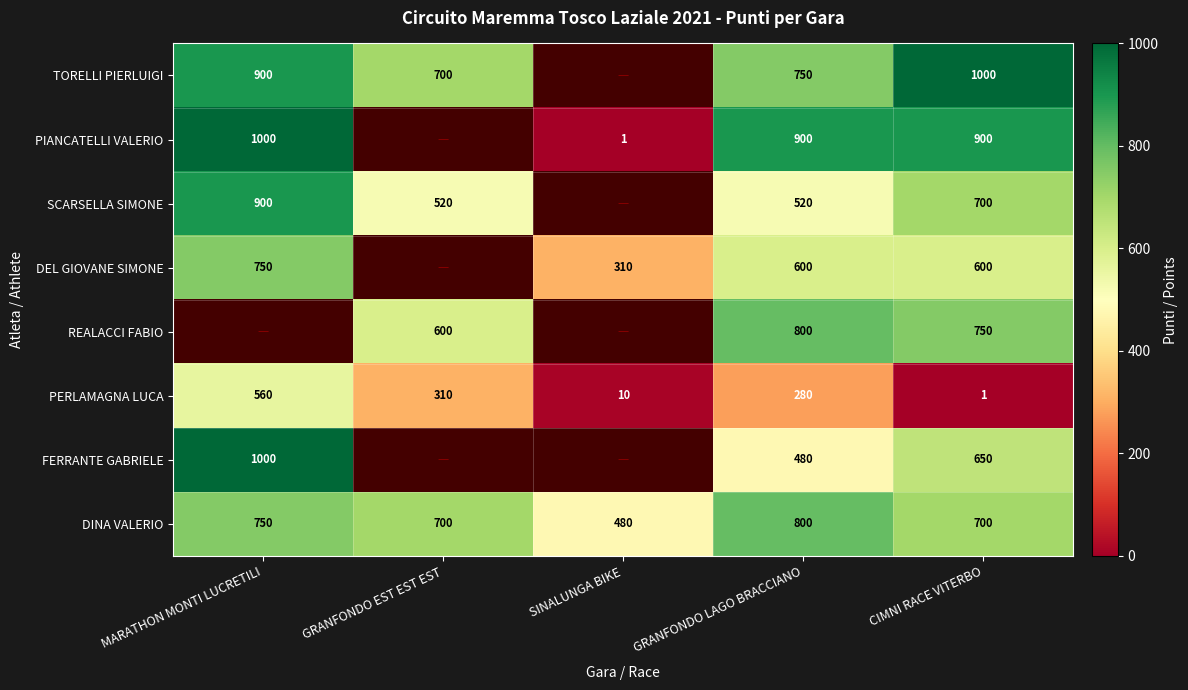

How many data points does each series have?

5